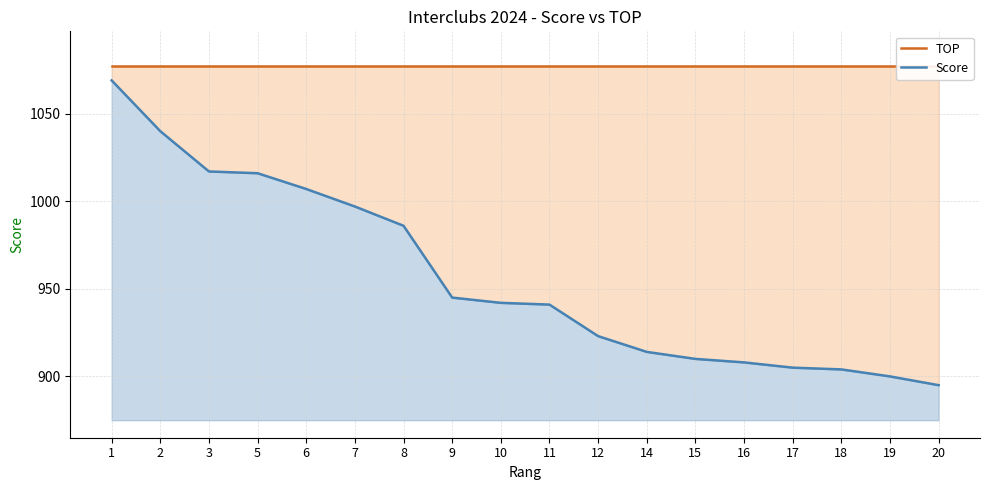

What is the minimum value shown in the chart?

895